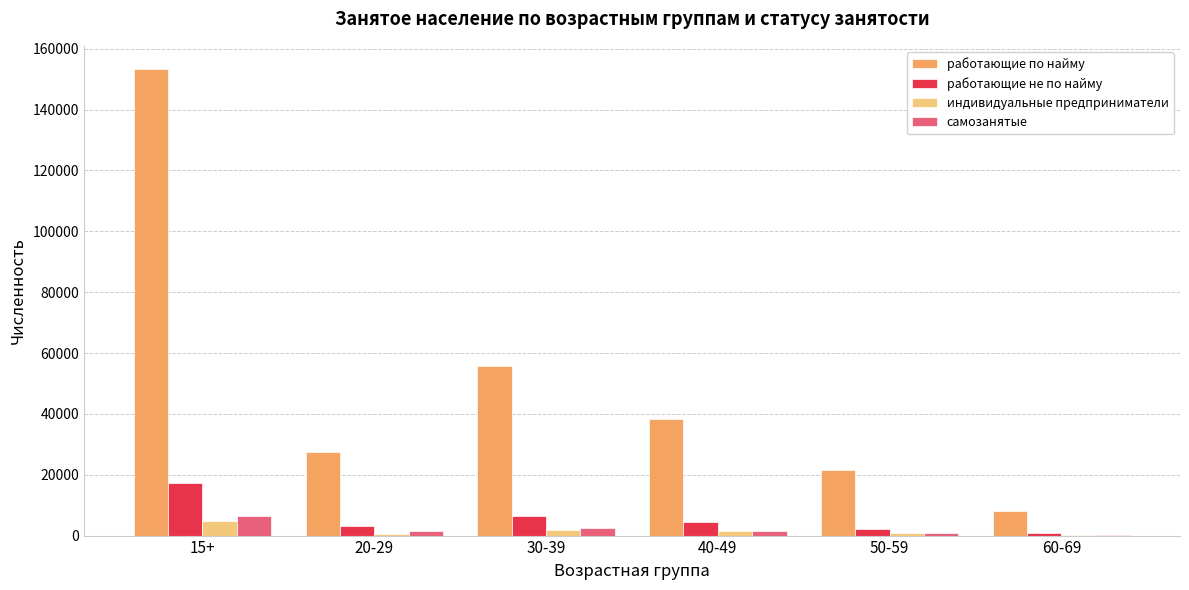

At which category is the sum across all series the highest?

15+